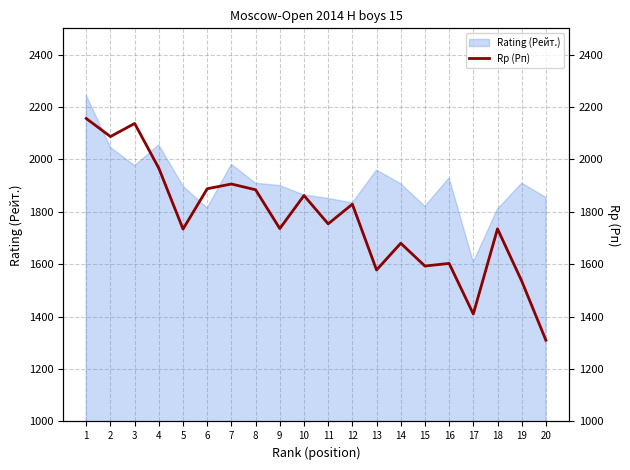

The value of Rating (Рейт.) at 19 is 822. True or false?

False